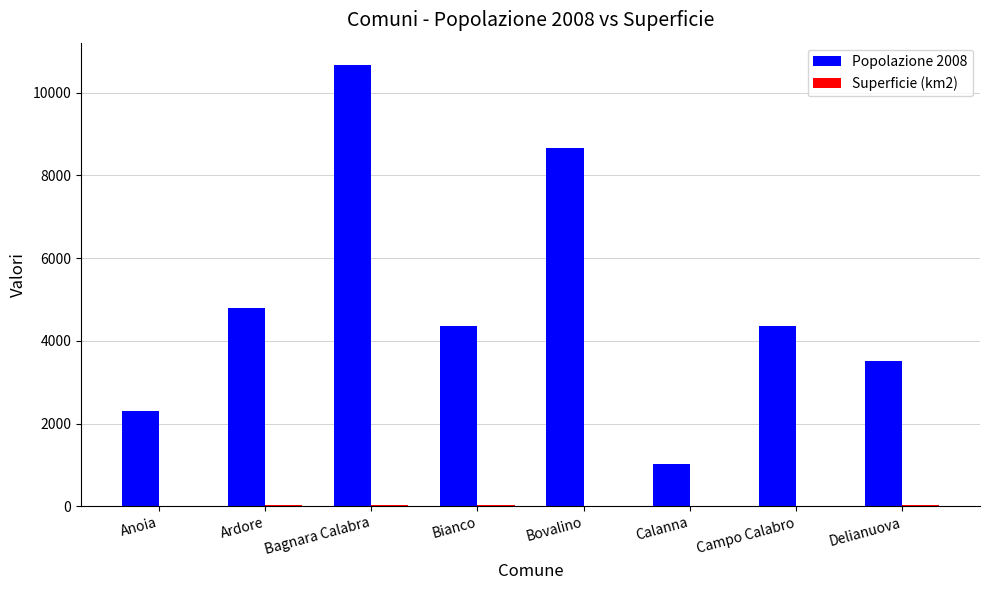

Where is Popolazione 2008 nearest to the value 5847?

Ardore